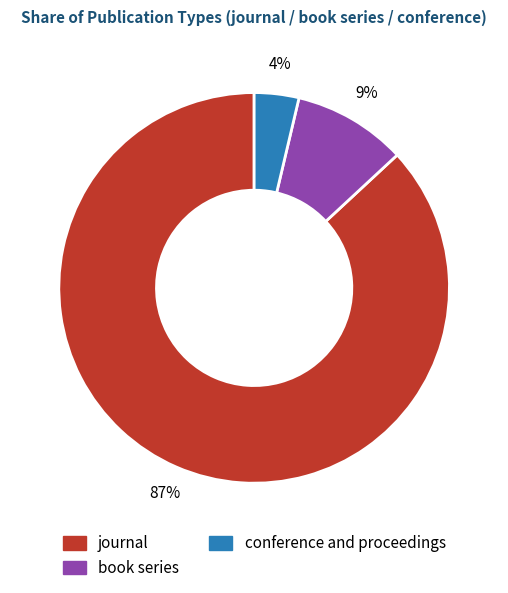

Is there any slice that represents more than half of the pie?

Yes